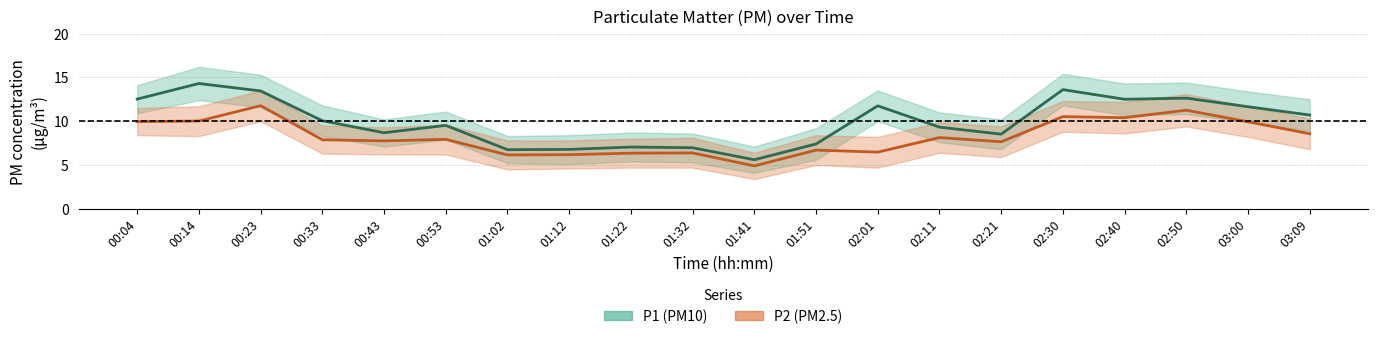

What is the difference between the highest and lowest values at 00:43?

0.9